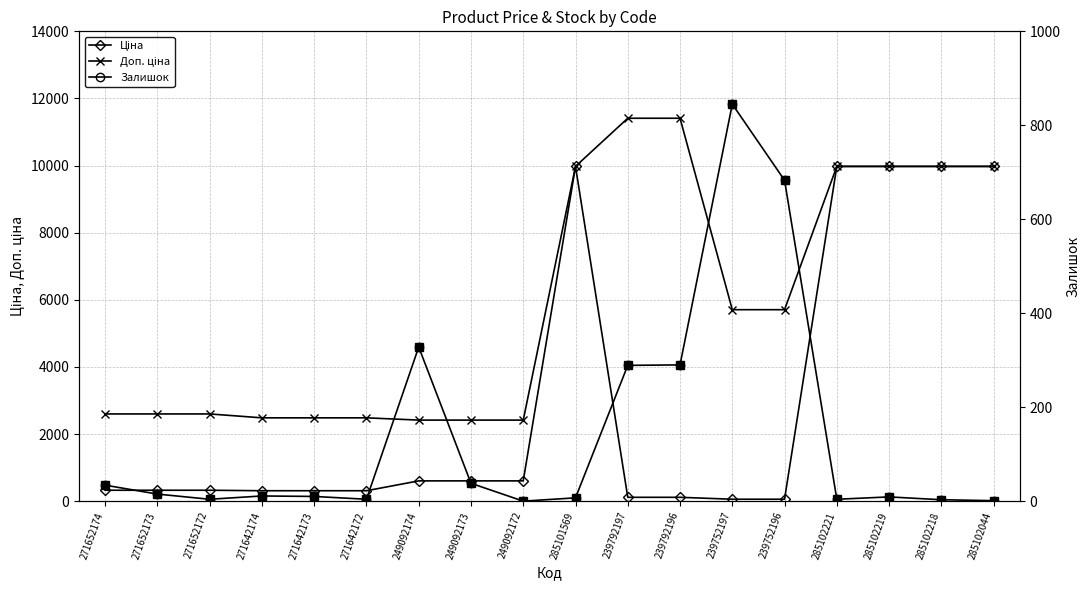

Reading left to right, transcribe all the data shown in this chart.

Ціна: 324.8	324.8	324.8	310.3	310.3	310.3	603.7	603.7	603.7	9975.0	114.1	114.1	57.0	57.0	9975.0	9975.0	9975.0	9975.0
Доп. ціна: 2598.3	2598.3	2598.3	2482.4	2482.4	2482.4	2414.8	2414.8	2414.8	9975.0	11410.0	11410.0	5705.0	5705.0	9975.0	9975.0	9975.0	9975.0
Залишок: 34.0	15.0	4.0	11.0	10.0	4.0	328.0	38.0	0.0	7.0	289.0	290.0	845.0	683.0	4.0	9.0	3.0	1.0